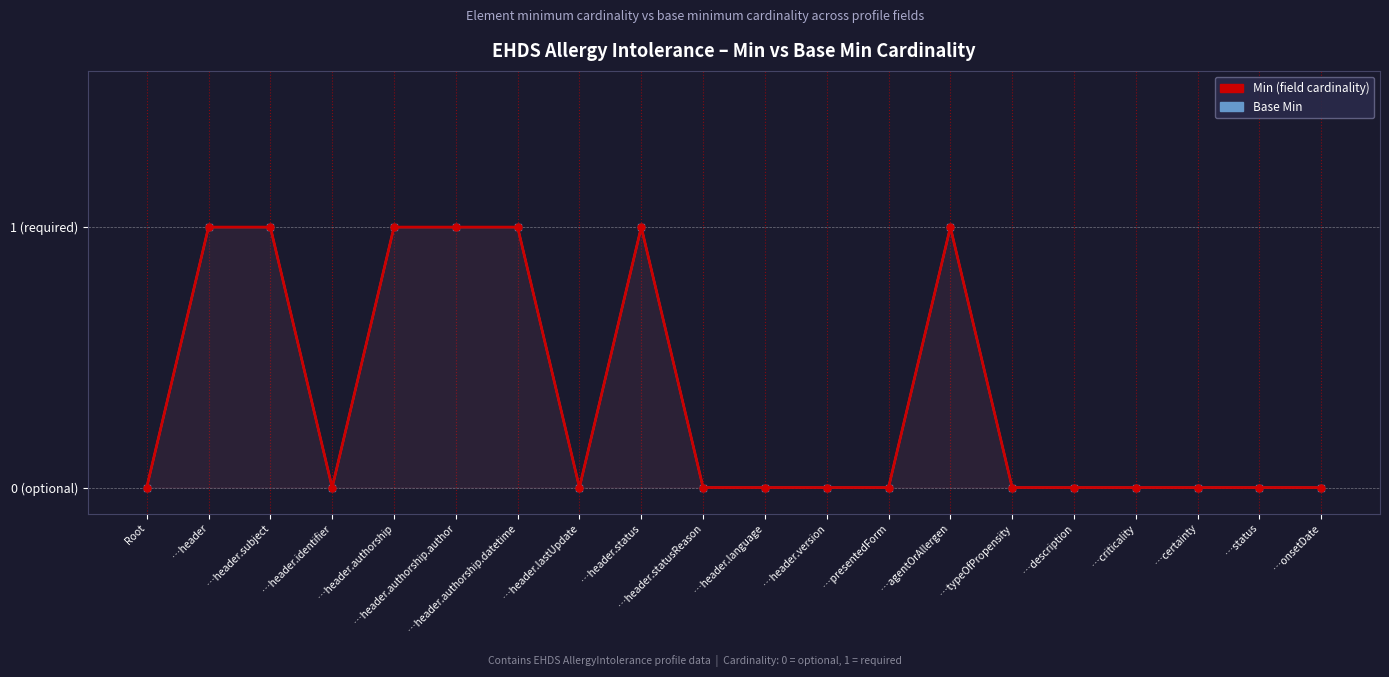

True or false: Min (field cardinality) and Base Min intersect in this chart.

False